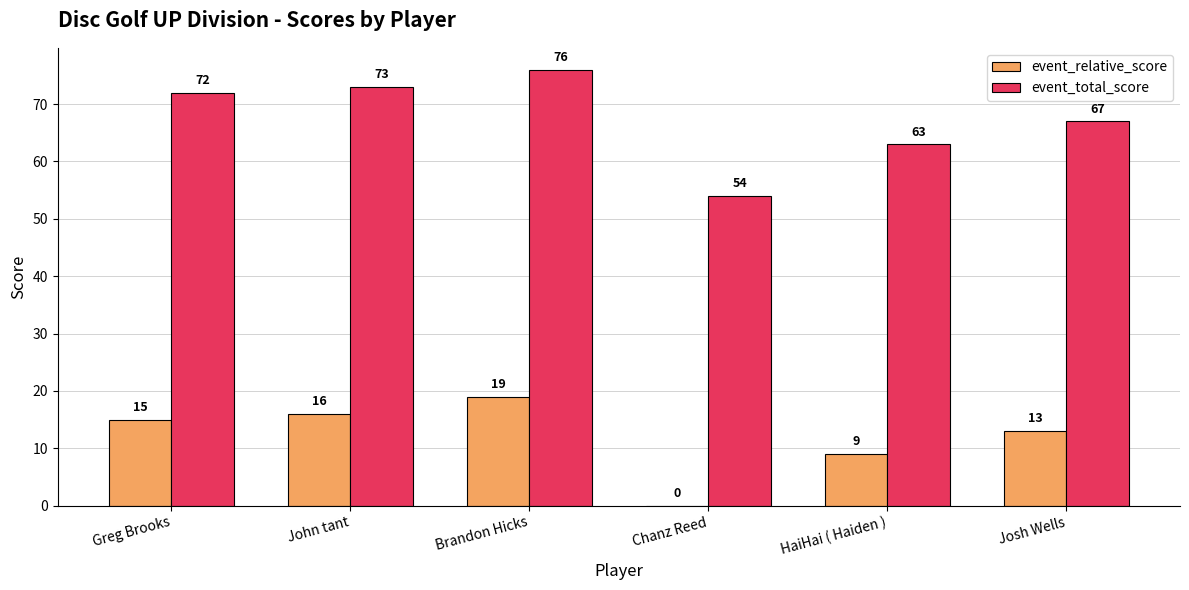

What are all the series names shown in the legend?

event_relative_score, event_total_score